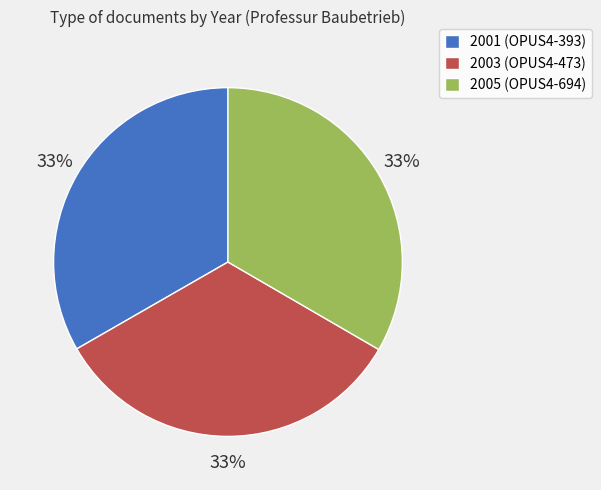

To the nearest percent, what portion does 2005 (OPUS4-694) represent?

33%